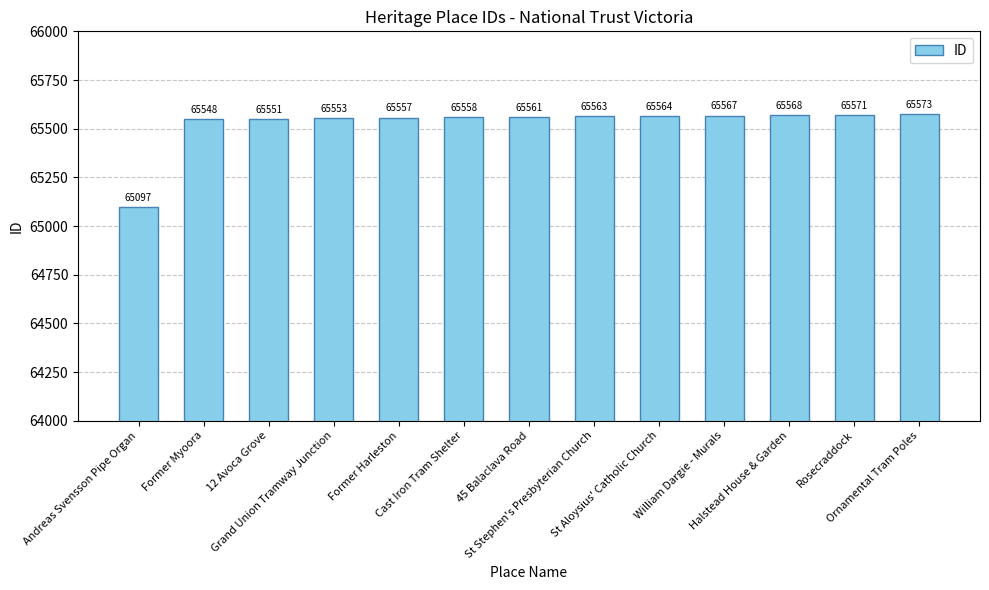

What is the label of the 7th bar from the left?

45 Balaclava Road